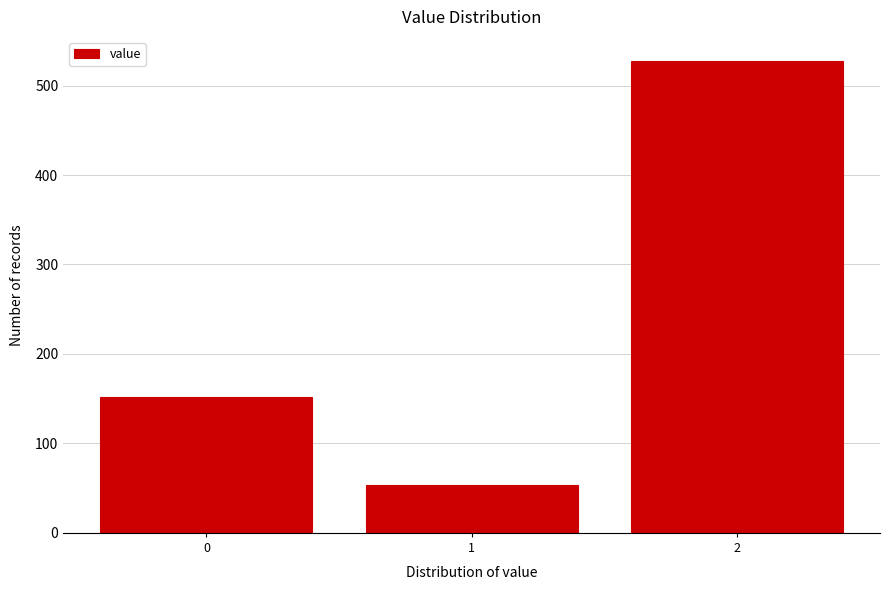

How tall is the bar that spans 0.5 to 1.5 on the x-axis? The values are not printed on the chart, so give them approximately, as read against the axis.

50